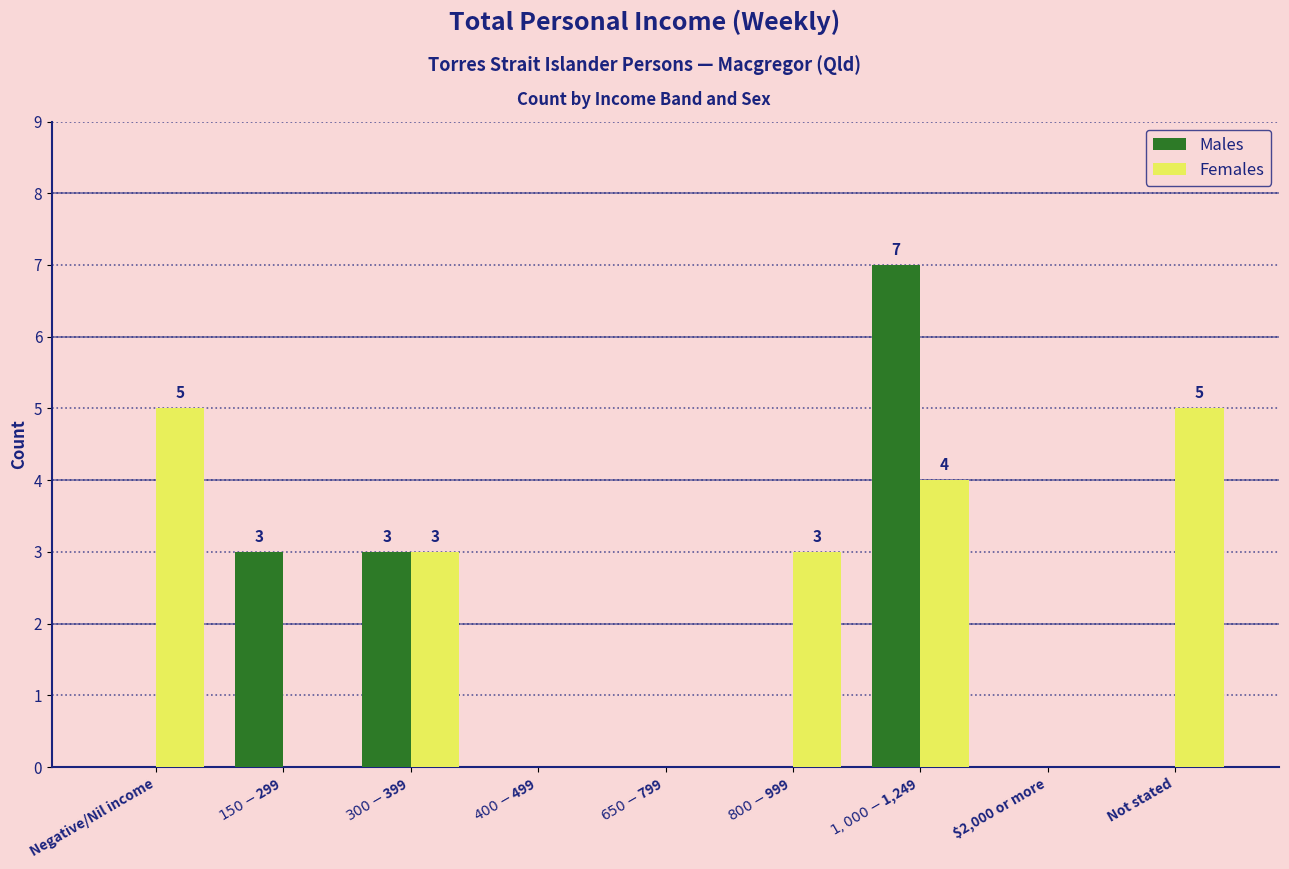

Reading left to right, transcribe all the data shown in this chart.

Males: Negative/Nil income=0	$150-$299=3	$300-$399=3	$400-$499=0	$650-$799=0	$800-$999=0	$1,000-$1,249=7	$2,000 or more=0	Not stated=0
Females: Negative/Nil income=5	$150-$299=0	$300-$399=3	$400-$499=0	$650-$799=0	$800-$999=3	$1,000-$1,249=4	$2,000 or more=0	Not stated=5